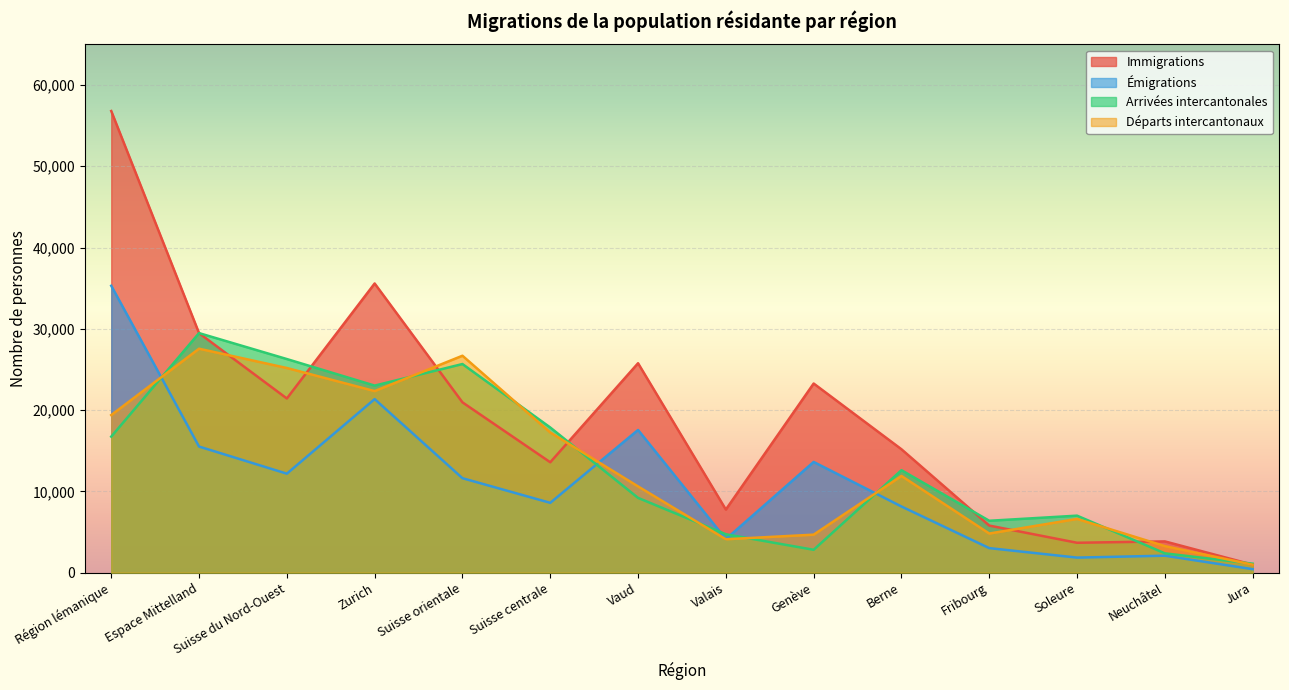

Rank the series by their maximum value, from highest to lowest.

Immigrations, Émigrations, Arrivées intercantonales, Départs intercantonaux